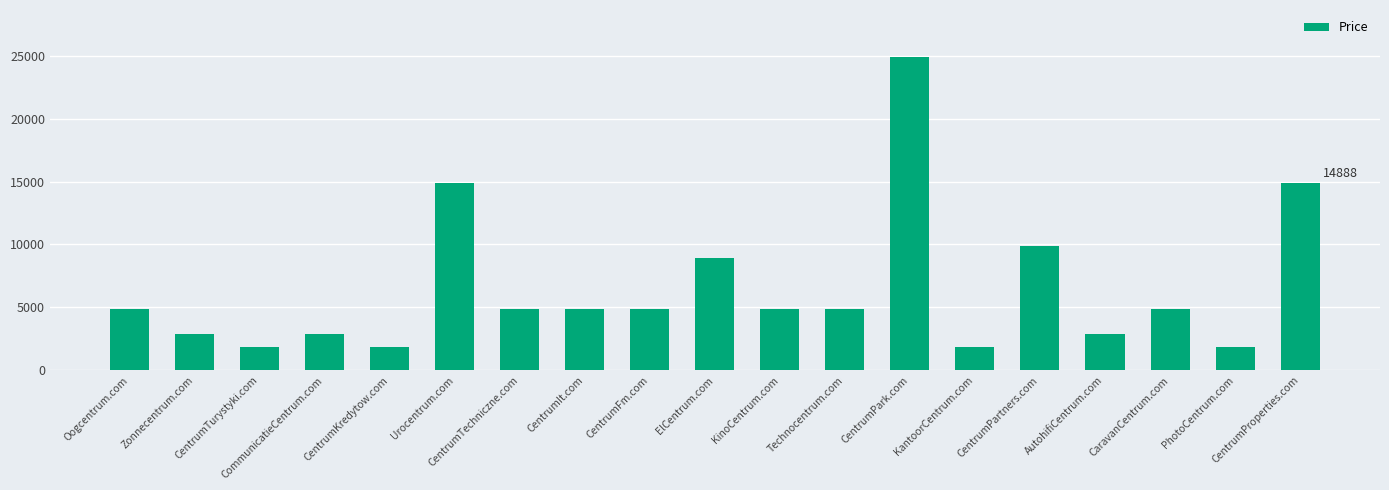

What is the smallest value displayed?

1888